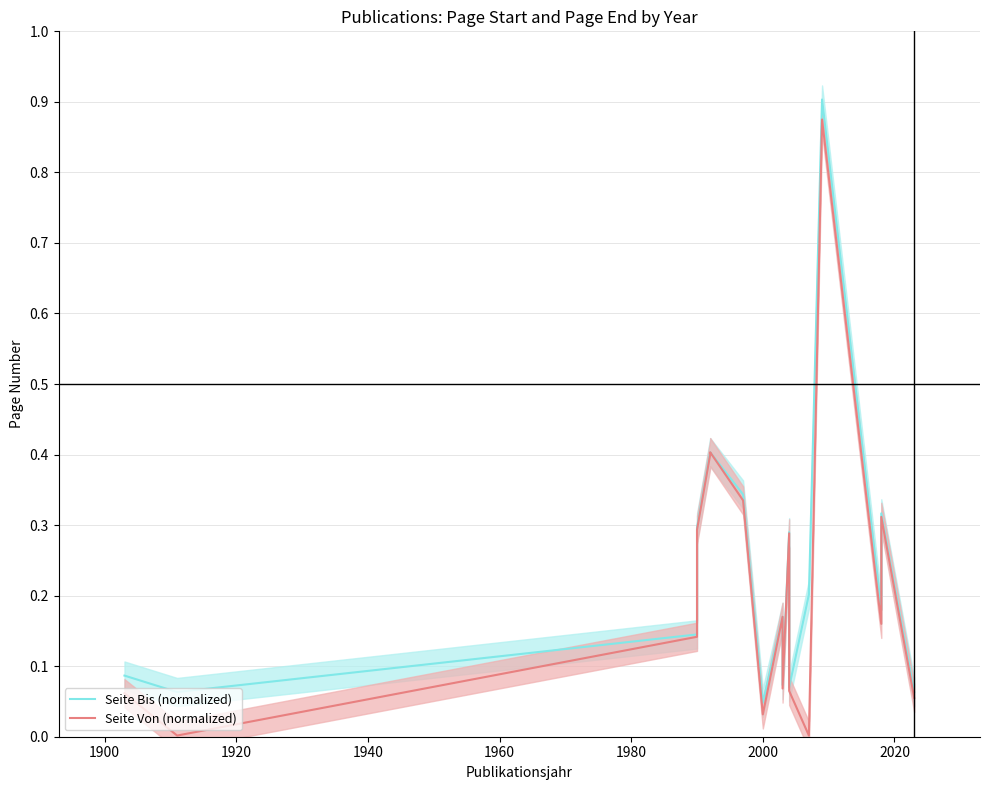

What is the value of the Seite Bis (normalized) point at the 3rd from the left?

0.1